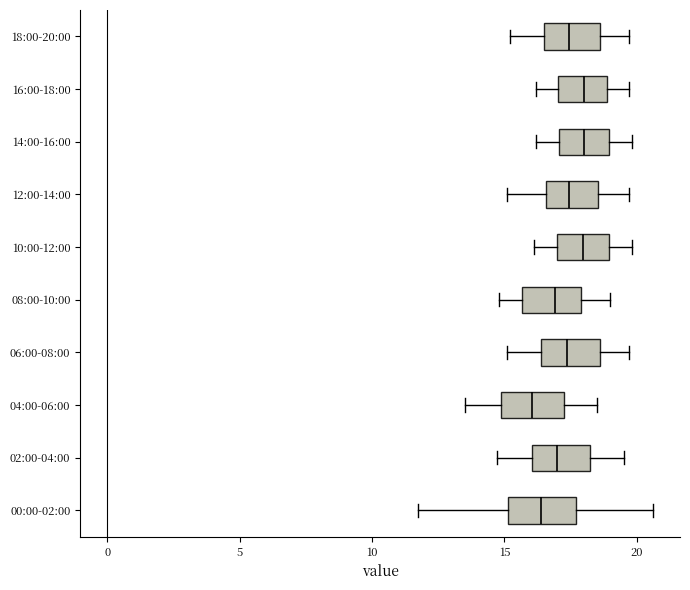

Reading bottom to top, read every box against the x-axis: the position of its median line, the range the box covers, and the ends of its whiskers. The values are not printed on the chart, so give them approximately, as read against the axis.

00:00-02:00: median 16.5, box 15.0 to 17.5, whiskers 11.5 to 20.5
02:00-04:00: median 17.0, box 16.0 to 18.0, whiskers 14.5 to 19.5
04:00-06:00: median 16.0, box 15.0 to 17.5, whiskers 13.5 to 18.5
06:00-08:00: median 17.5, box 16.5 to 18.5, whiskers 15.0 to 19.5
08:00-10:00: median 17.0, box 15.5 to 18.0, whiskers 15.0 to 19.0
10:00-12:00: median 18.0, box 17.0 to 19.0, whiskers 16.0 to 20.0
12:00-14:00: median 17.5, box 16.5 to 18.5, whiskers 15.0 to 19.5
14:00-16:00: median 18.0, box 17.0 to 19.0, whiskers 16.0 to 20.0
16:00-18:00: median 18.0, box 17.0 to 19.0, whiskers 16.0 to 19.5
18:00-20:00: median 17.5, box 16.5 to 18.5, whiskers 15.0 to 19.5